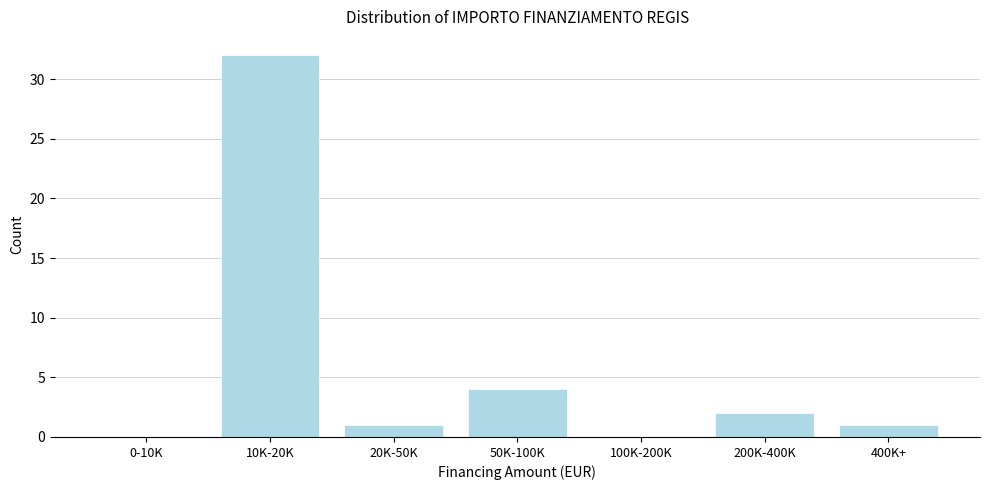

Reading left to right, extract all data points from this chart.

0-10K=0	10K-20K=32	20K-50K=1	50K-100K=4	100K-200K=0	200K-400K=2	400K+=1